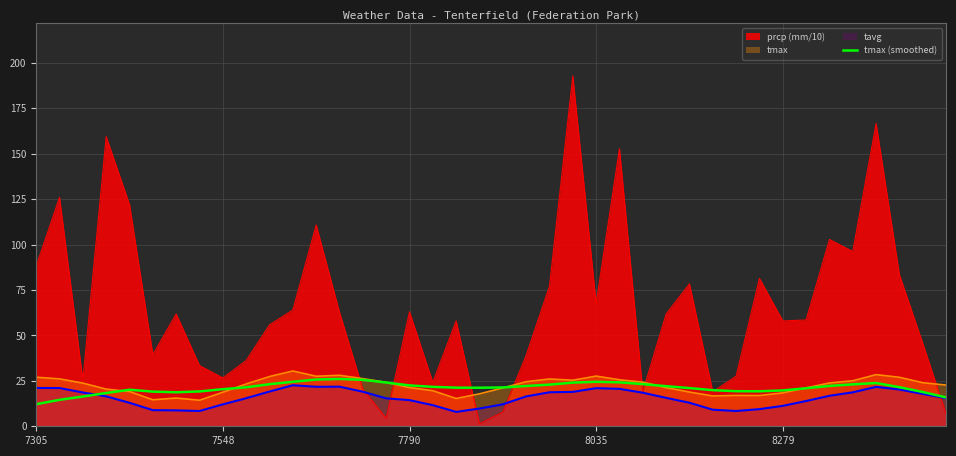

What is the change in value from 6 to 19?

+2.5